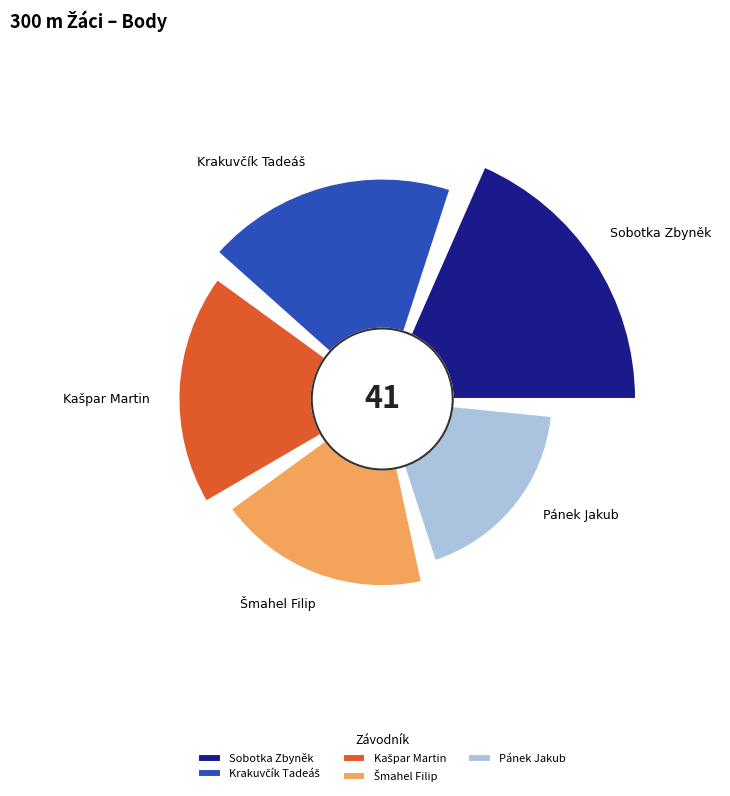

What is the change in value from Krakuvčík Tadeáš to Pánek Jakub?

-3